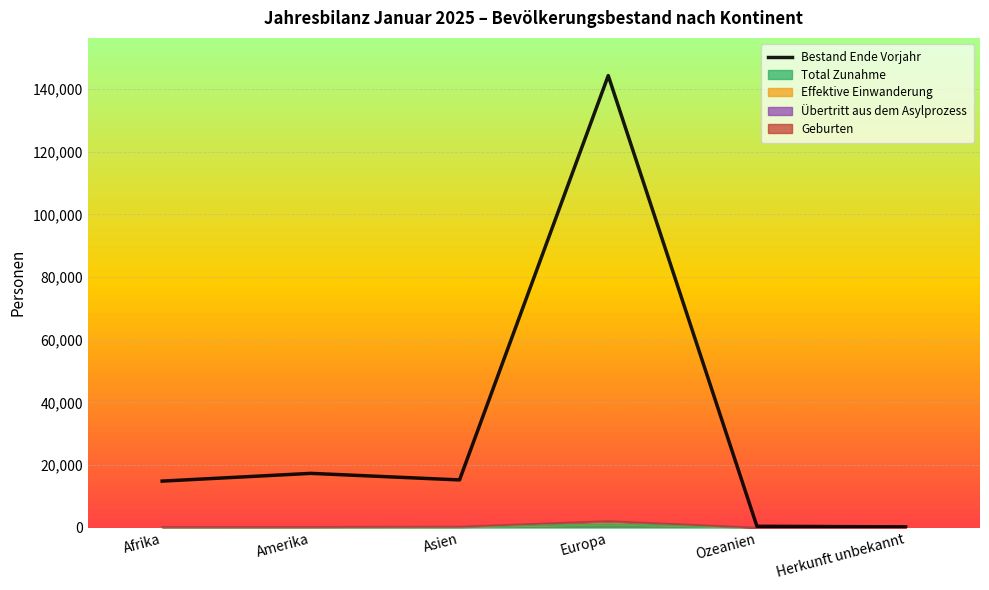

Rank the categories by value from lowest to highest.

Herkunft unbekannt, Ozeanien, Afrika, Asien, Amerika, Europa